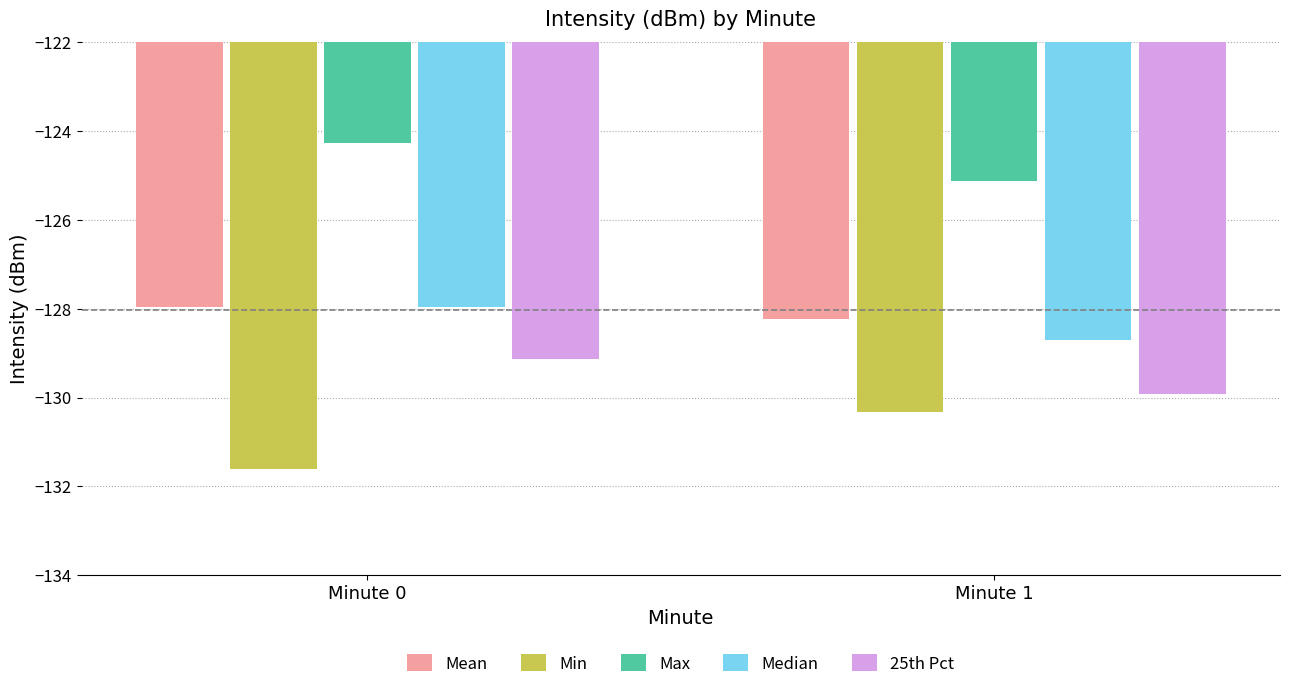

What is the sum of the Max values at Minute 1 and Minute 0?

-249.4